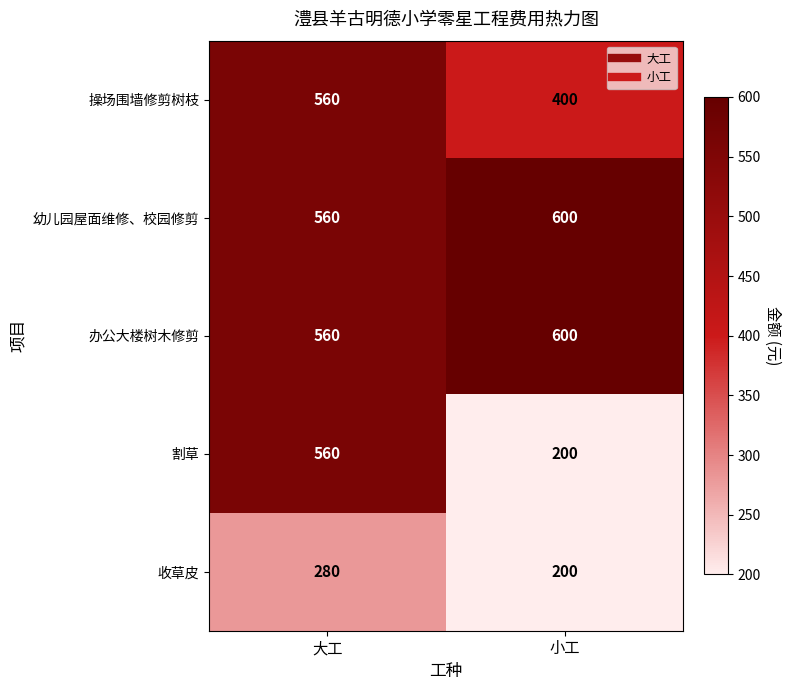

Is it true that 办公大楼树木修剪 equals 865 at 小工?

False